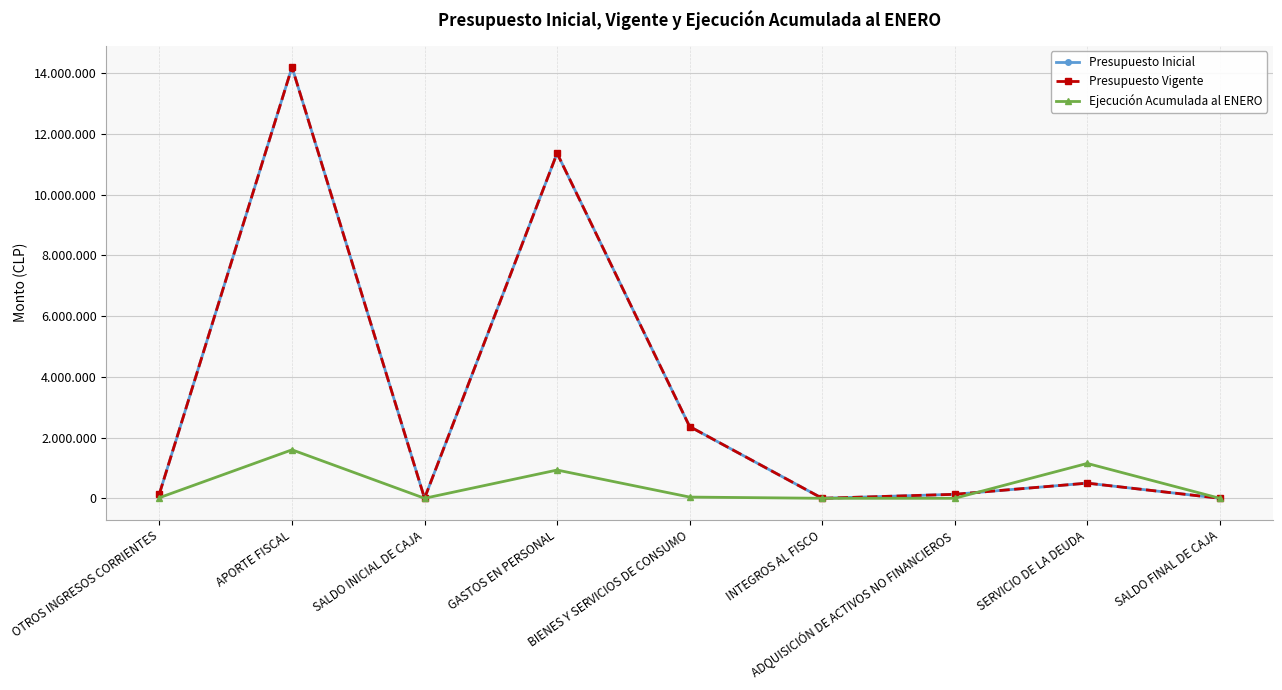

At which label does Ejecución Acumulada al ENERO reach its minimum?

SALDO INICIAL DE CAJA